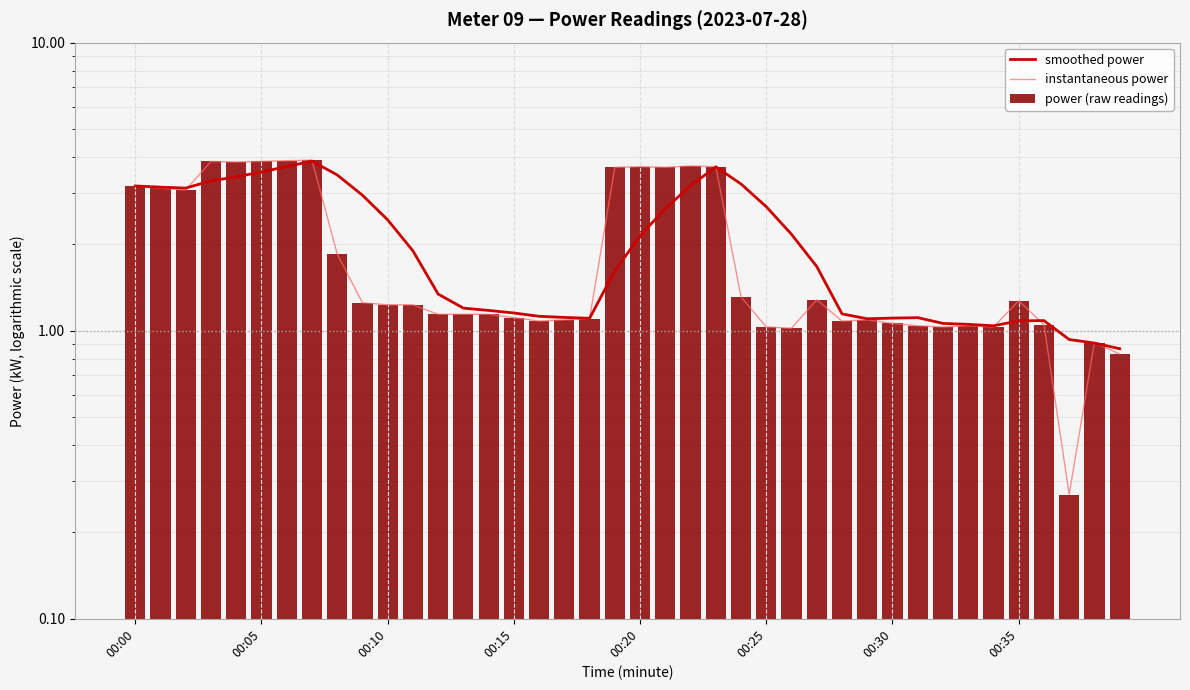

What is the highest value of the power (raw readings) series?

3.9